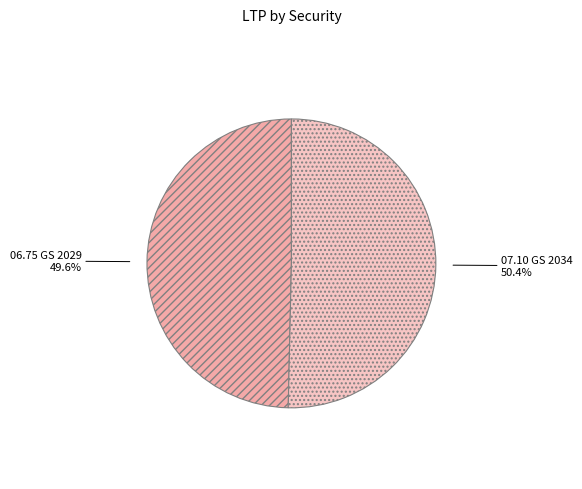

Is it true that 06.75 GS 2029 is 38% of the pie?

False